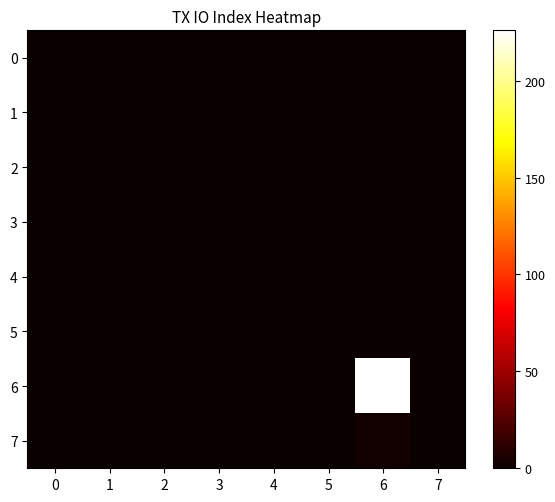

Which series has the widest spread of values?

6